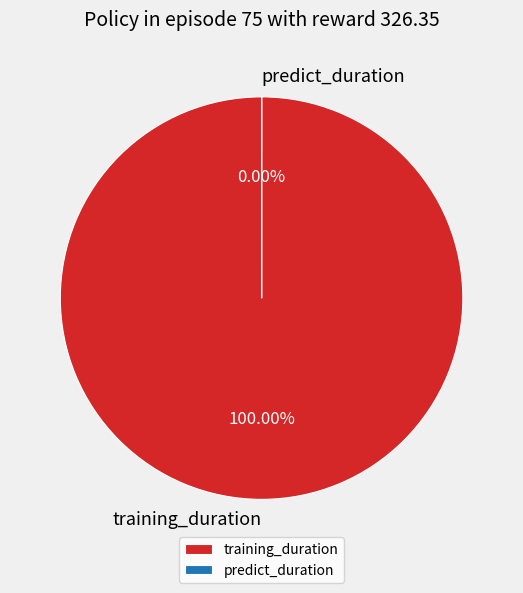

The training_duration slice represents 86% of the pie. True or false?

False